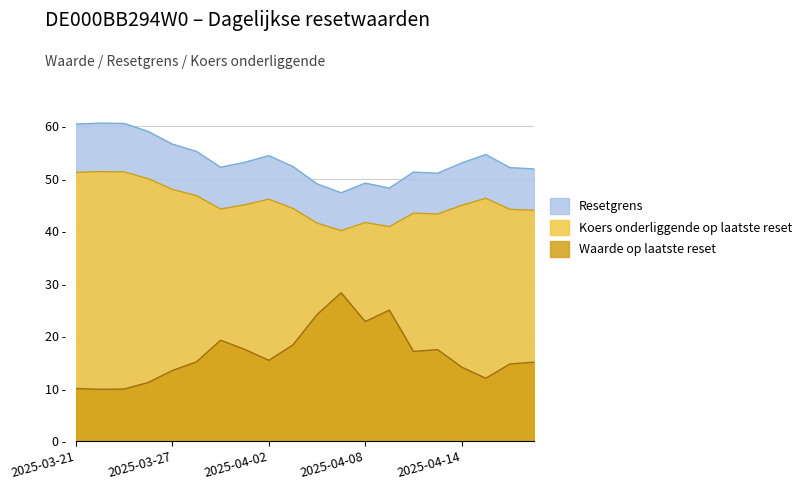

What is the label of the 15th point from the right?

2025-03-28